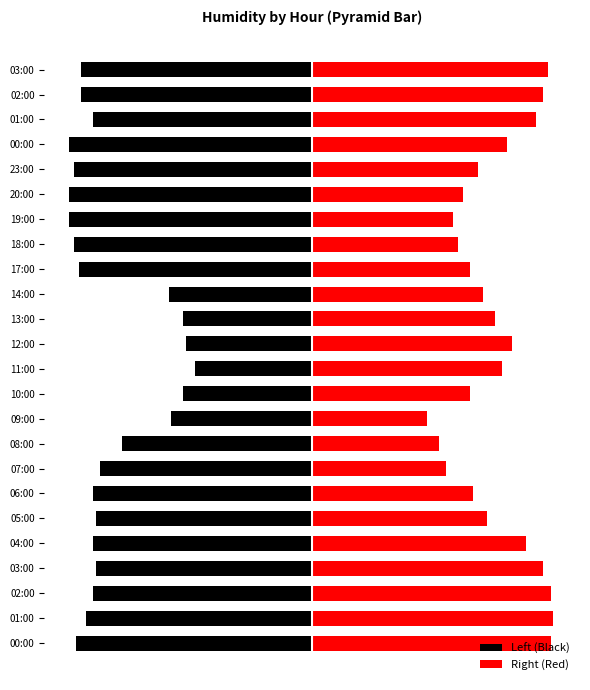

What is the average value of the Right (Red) series?

76